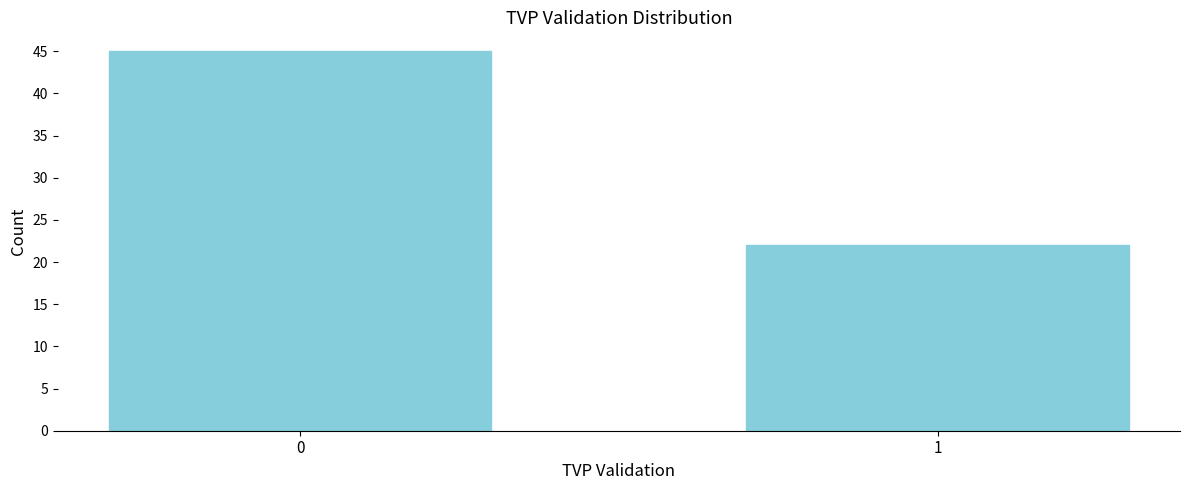

Reading left to right, transcribe all the data shown in this chart.

45	22